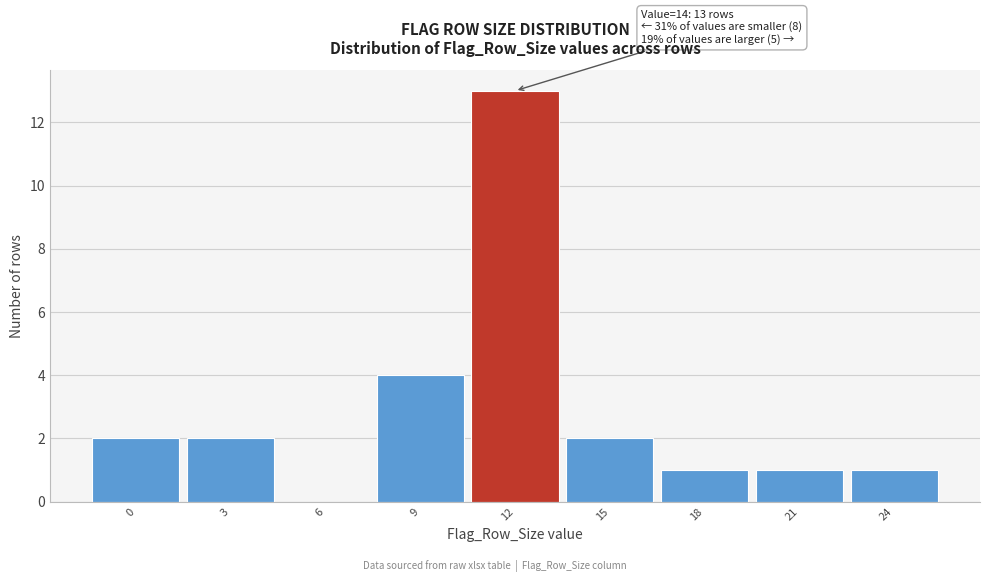

Reading left to right, list all the values displayed in this chart.

0=2	3=2	6=0	9=4	12=13	15=2	18=1	21=1	24=1